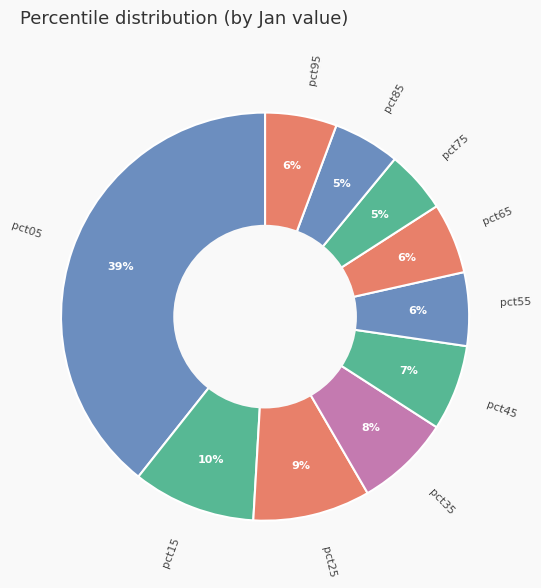

Which has a higher value, pct25 or pct05?

pct05